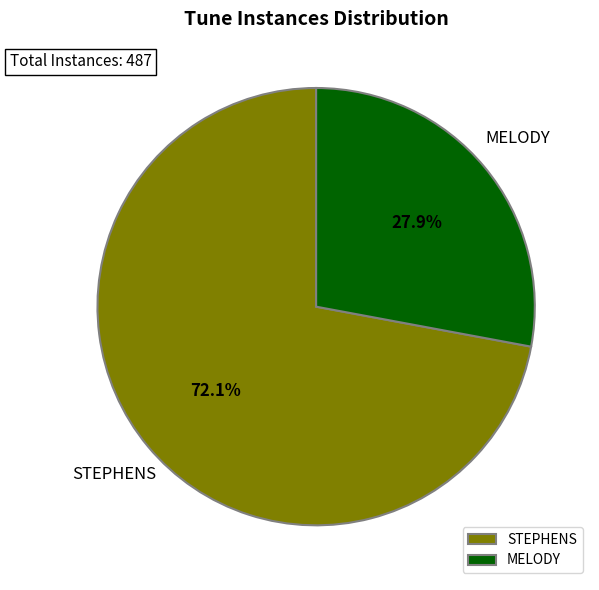

Is there any slice that represents more than half of the pie?

Yes